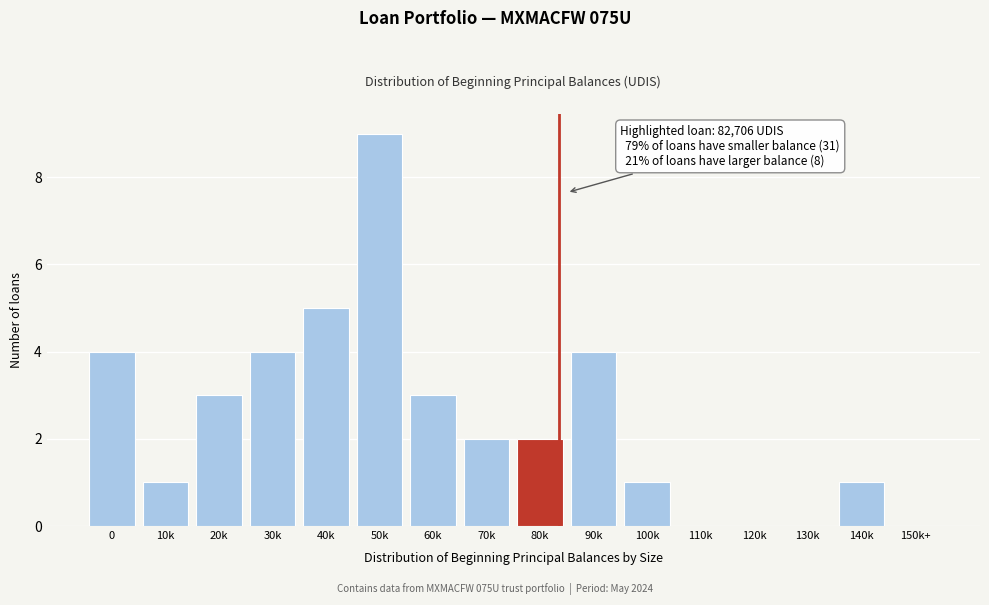

Reading left to right, list all the values displayed in this chart.

0=4	10k=1	20k=3	30k=4	40k=5	50k=9	60k=3	70k=2	80k=2	90k=4	100k=1	110k=0	120k=0	130k=0	140k=1	150k+=0